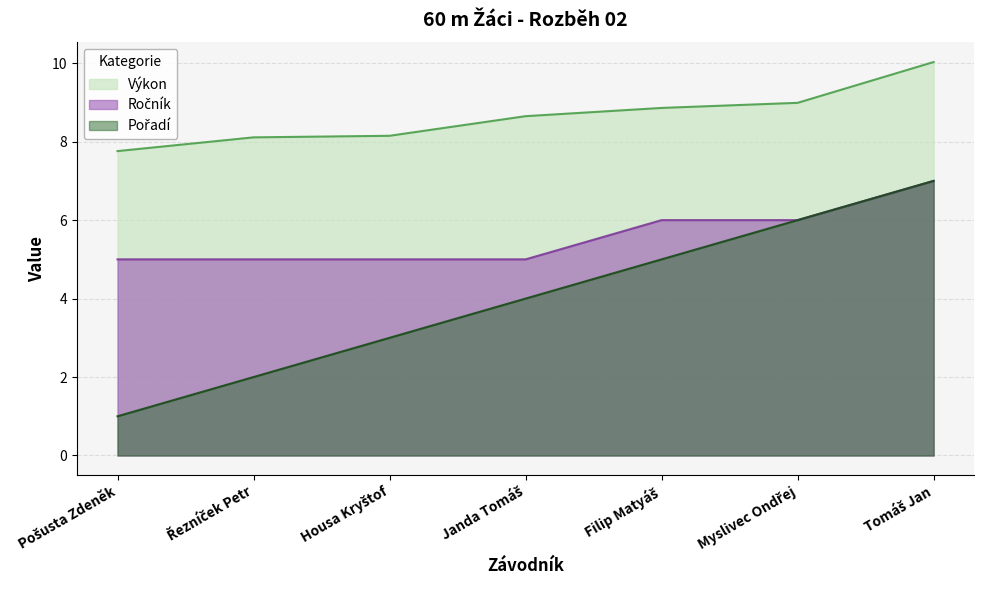

Which series changed the most between Housa Kryštof and Myslivec Ondřej?

Pořadí